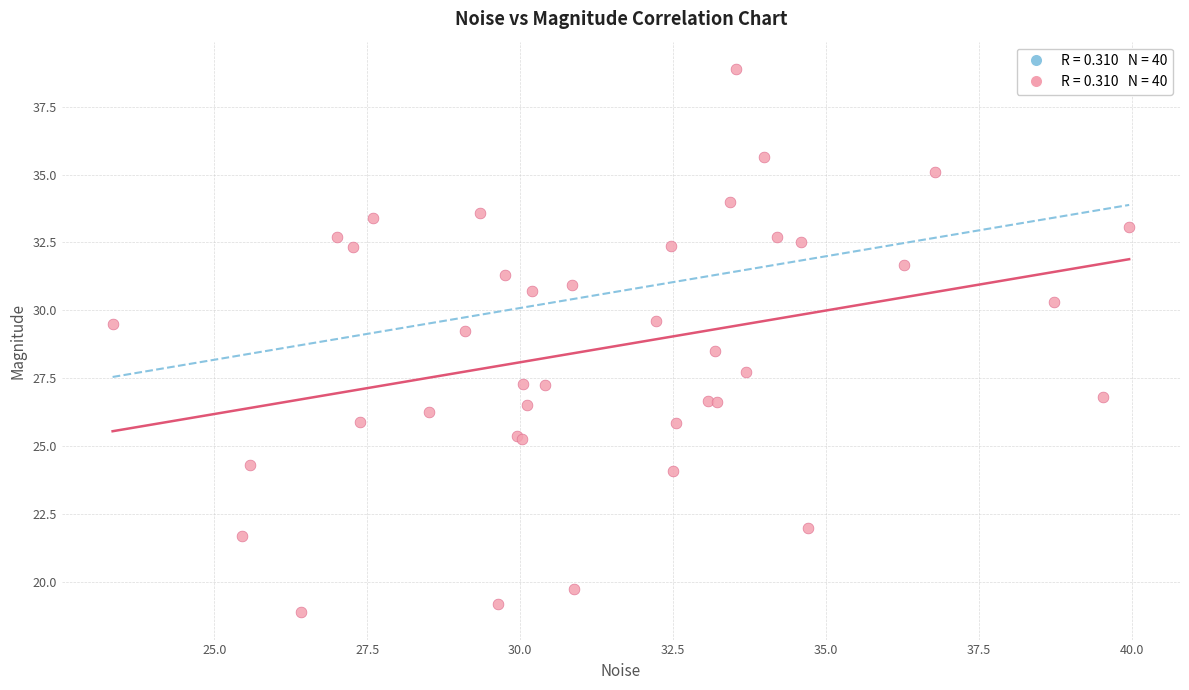

What Y value in the scatter plot is closest to 28?

27.7